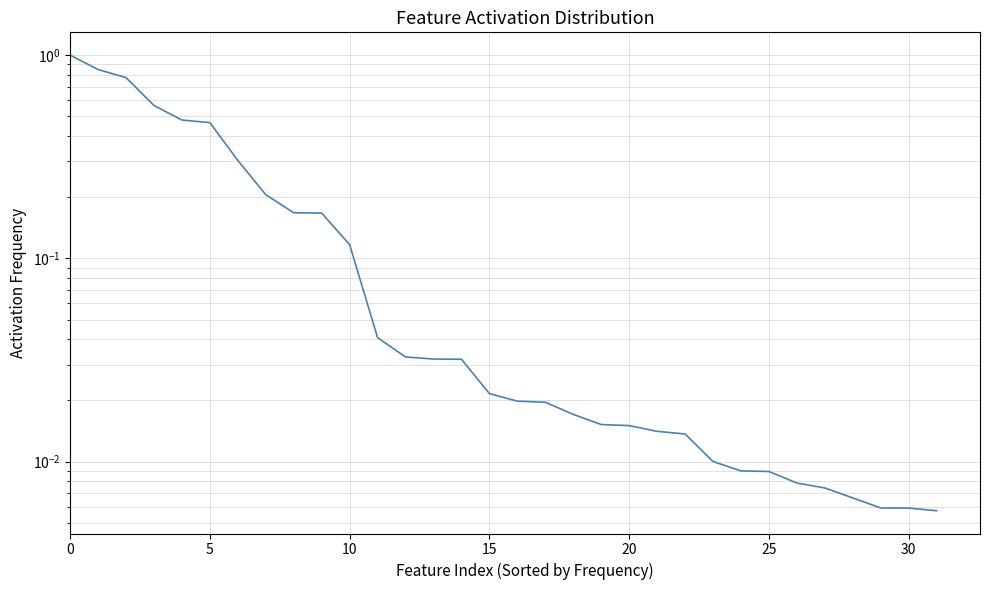

The chart shows a value of 0.8 at 15. True or false?

False